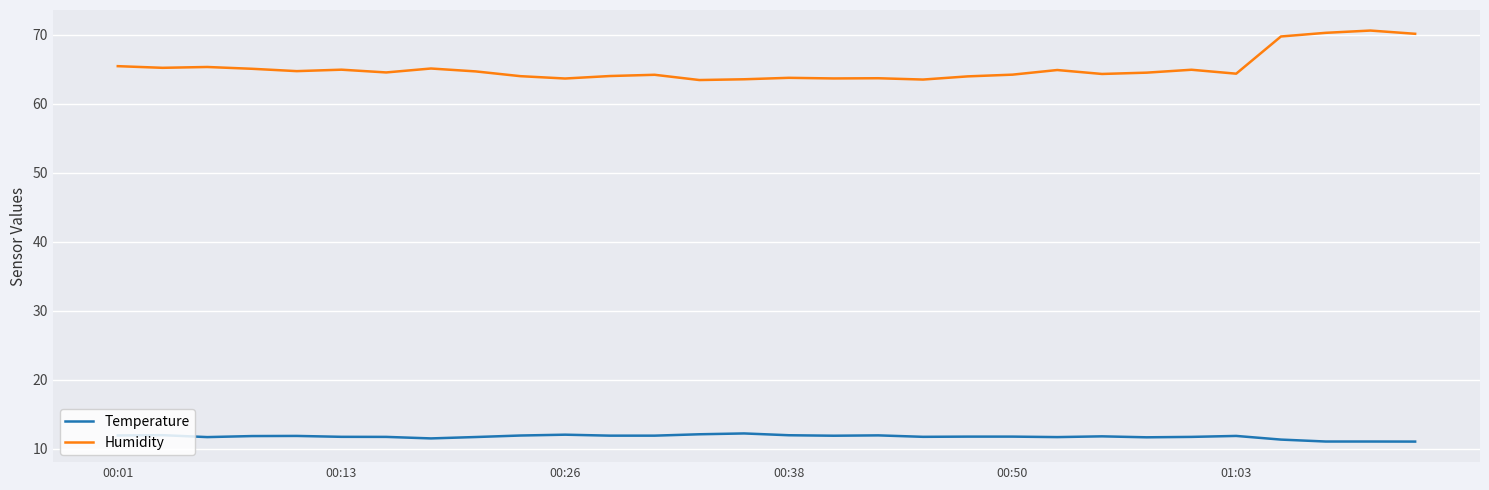

True or false: Humidity and Temperature intersect in this chart.

False